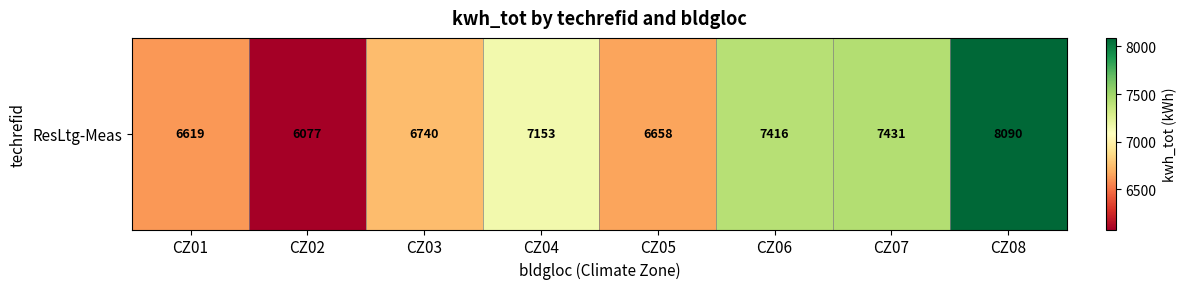

Where does the data first go above 7152?

CZ04